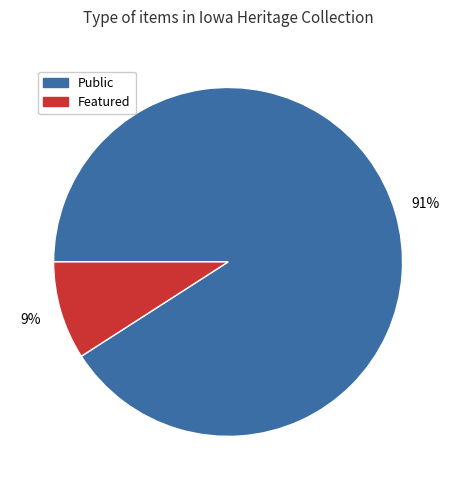

To the nearest percent, what is the average slice percentage?

50%